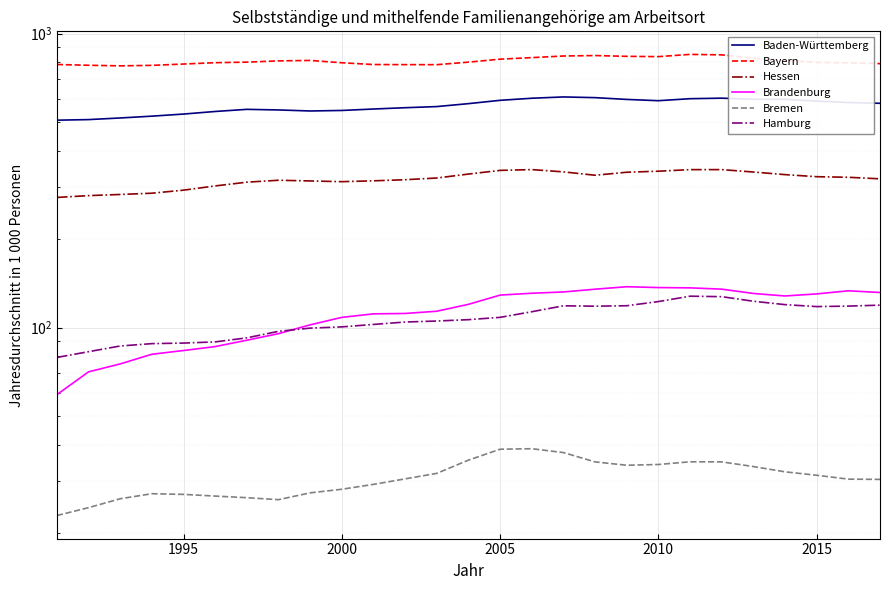

Is it true that Hessen equals 480.2 at 1995?

False